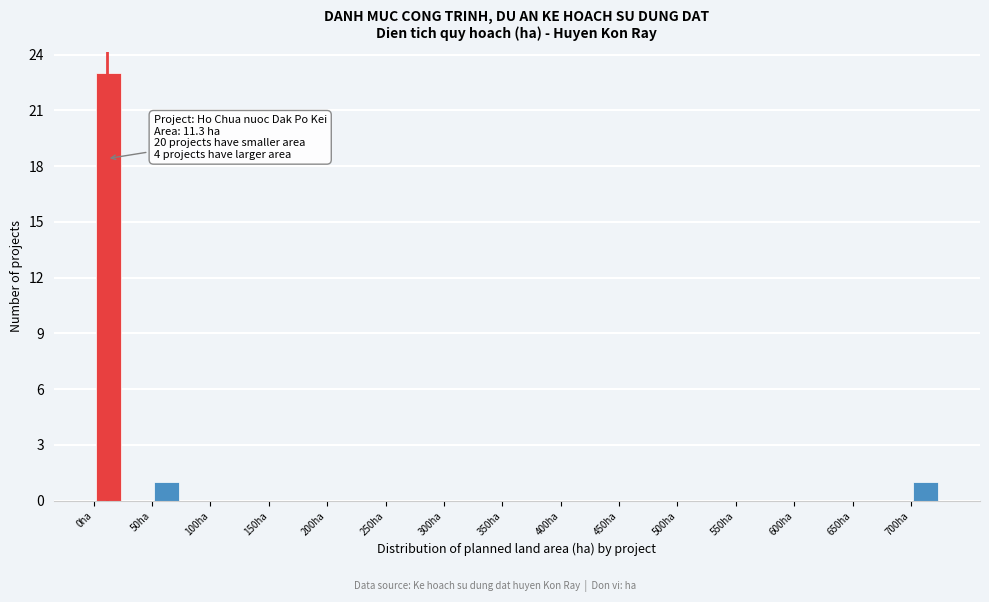

Which range on the x-axis has the tallest bar?

0 to 25